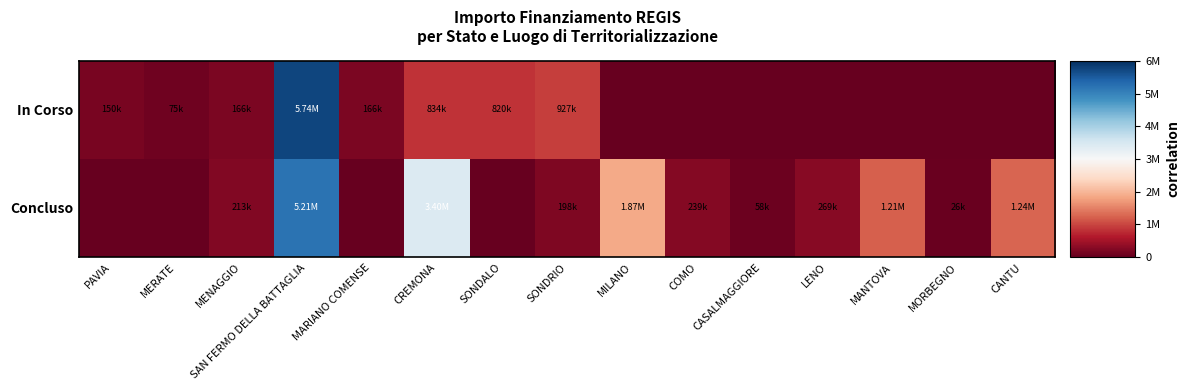

Which series has the largest range (max minus min)?

In Corso